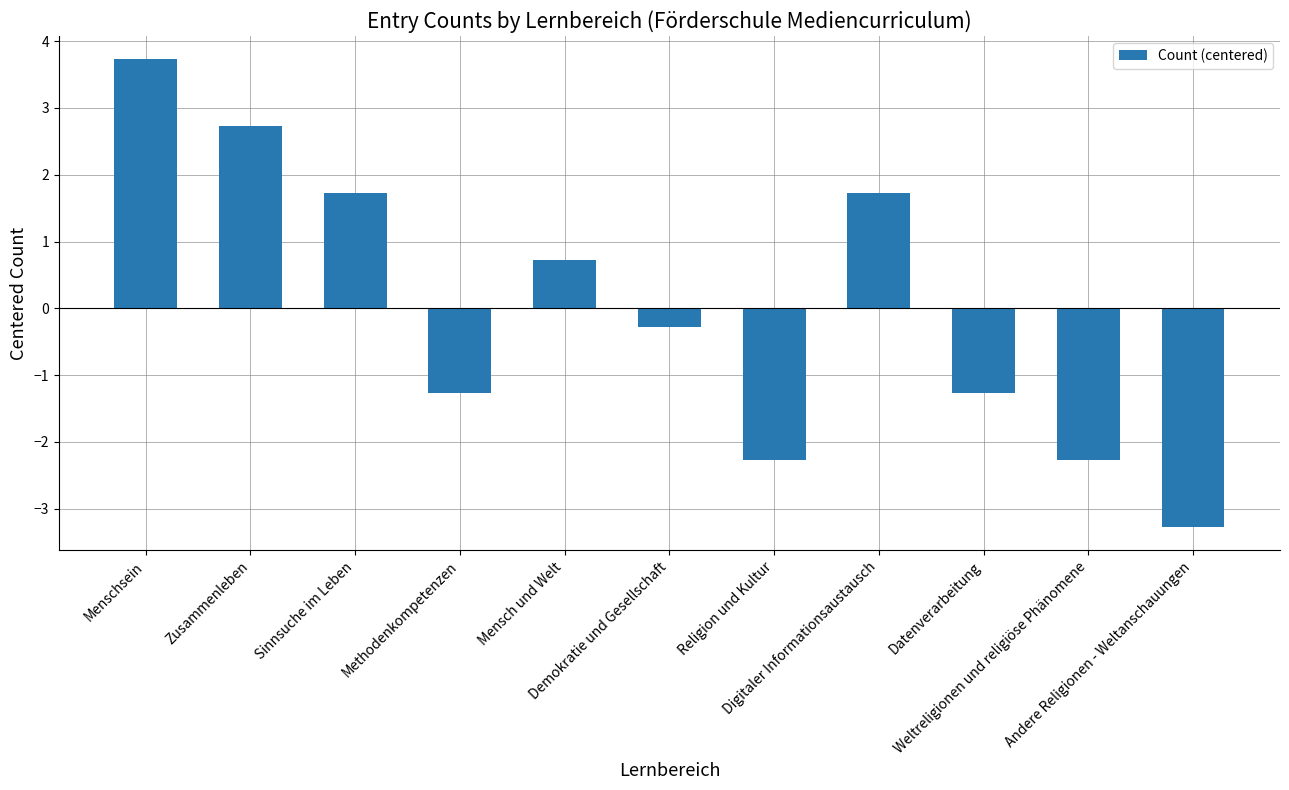

Is it true that the value at Weltreligionen und religiöse Phänomene is -1.6?

False